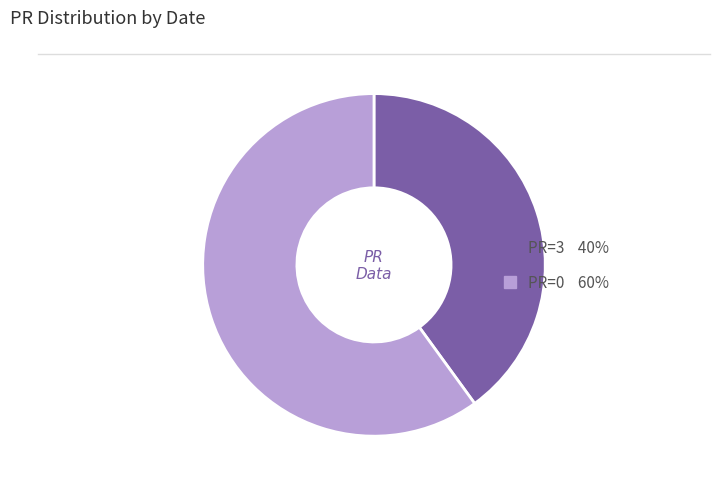

Is there a majority slice in this chart?

Yes